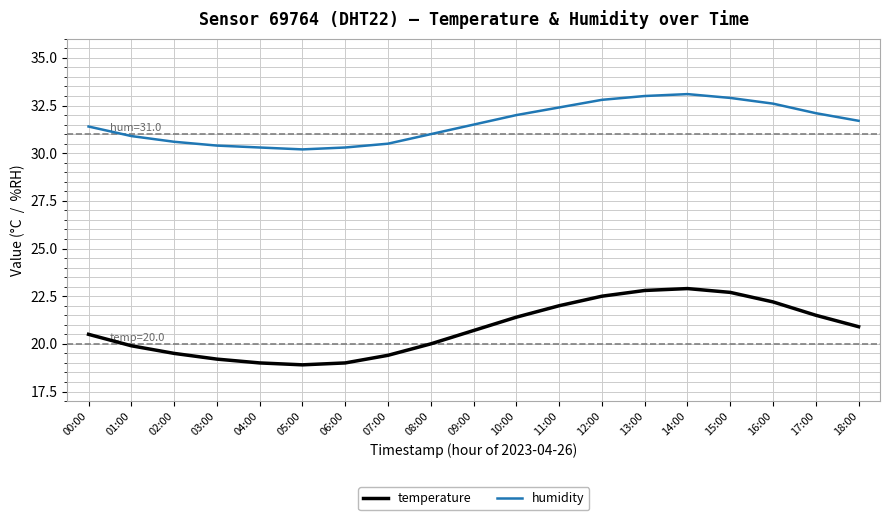

Which series changed the most between 11:00 and 14:00?

temperature